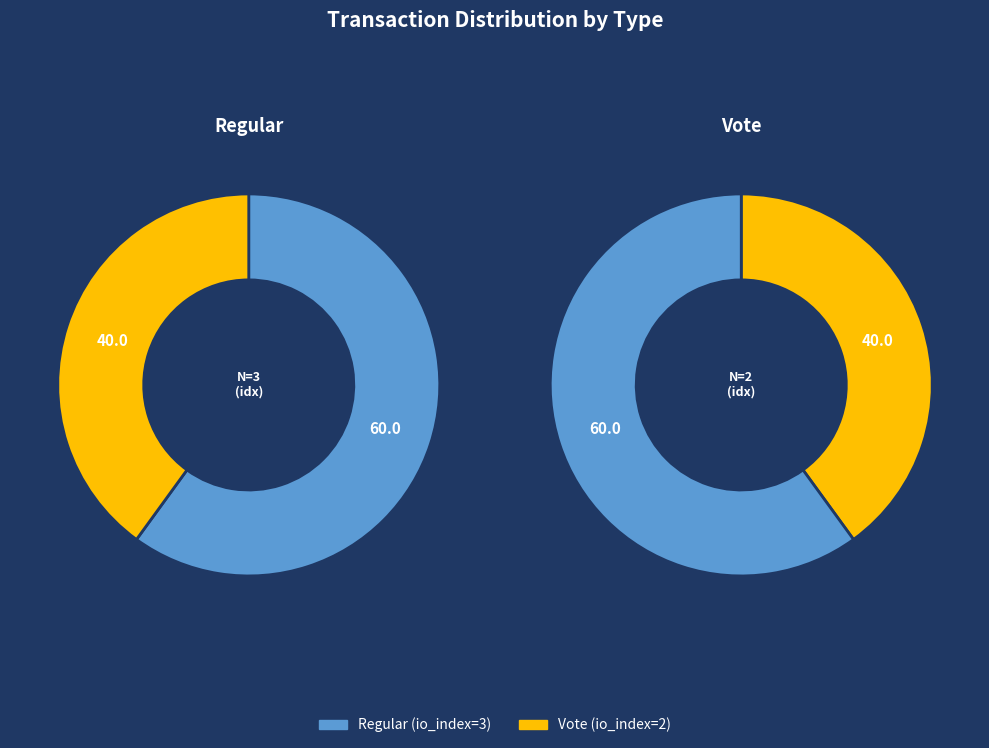

To the nearest percent, what portion does Vote (io_index=2) represent?

40%